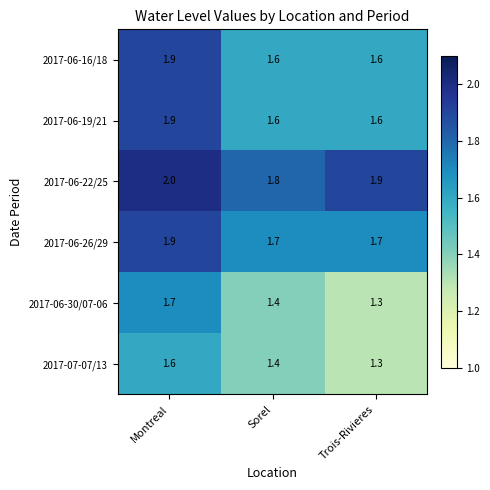

How many 2017-06-22/25 values are between 1 and 2?

3